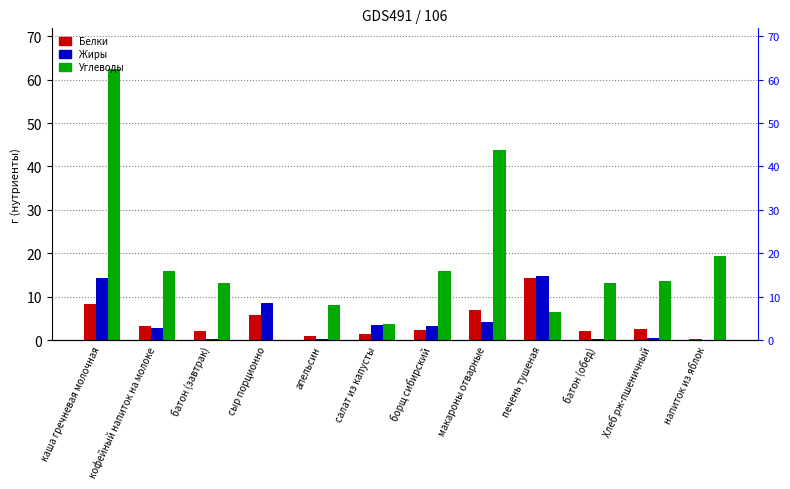

Reading right to left, what are all the values shown in this chart?

Белки: напиток из яблок=0.2	Хлеб рж-пшеничный=2.6	батон (обед)=2.0	печень тушеная=14.4	макароны отварные=6.8	борщ сибирский=2.2	салат из капусты=1.3	апельсин=0.9	сыр порционно=5.8	батон (завтрак)=2.0	кофейный напиток на молоке=3.2	каша гречневая молочная=8.4
Жиры: напиток из яблок=0.0	Хлеб рж-пшеничный=0.5	батон (обед)=0.2	печень тушеная=14.7	макароны отварные=4.1	борщ сибирский=3.3	салат из капусты=3.4	апельсин=0.2	сыр порционно=8.5	батон (завтрак)=0.2	кофейный напиток на молоке=2.7	каша гречневая молочная=14.4
Углеводы: напиток из яблок=19.4	Хлеб рж-пшеничный=13.7	батон (обед)=13.1	печень тушеная=6.4	макароны отварные=43.7	борщ сибирский=15.9	салат из капусты=3.8	апельсин=8.1	сыр порционно=0.0	батон (завтрак)=13.1	кофейный напиток на молоке=15.9	каша гречневая молочная=62.5